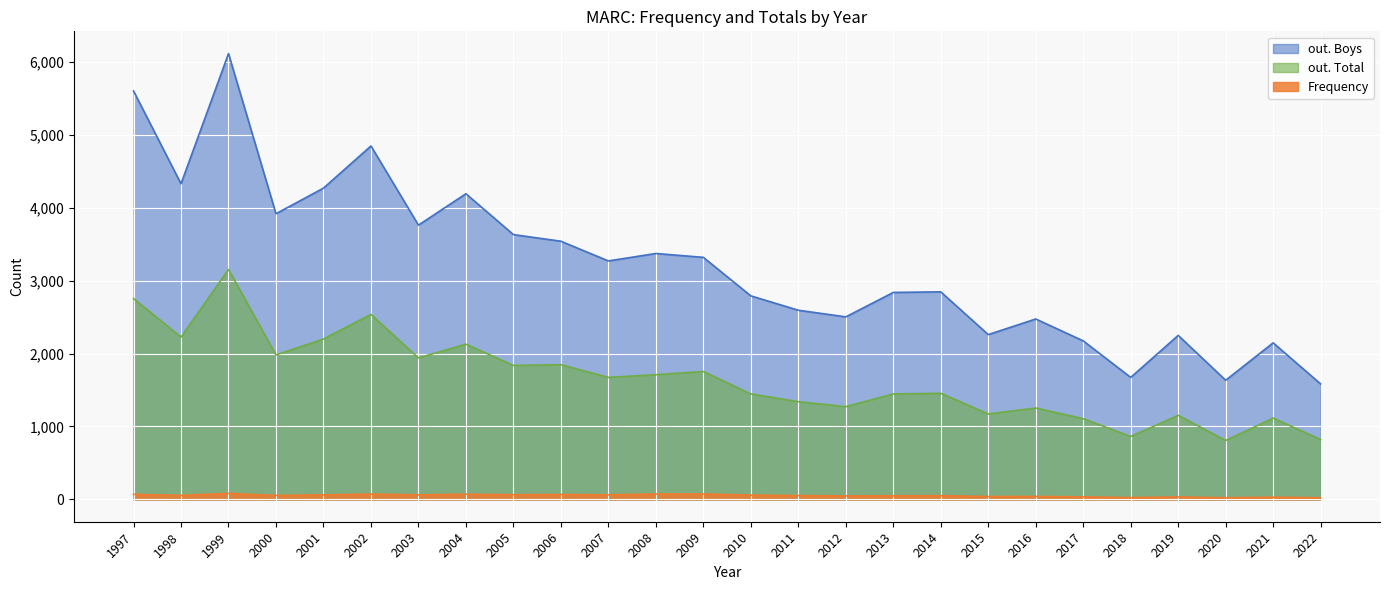

True or false: Frequency and out. Total cross at least once.

False